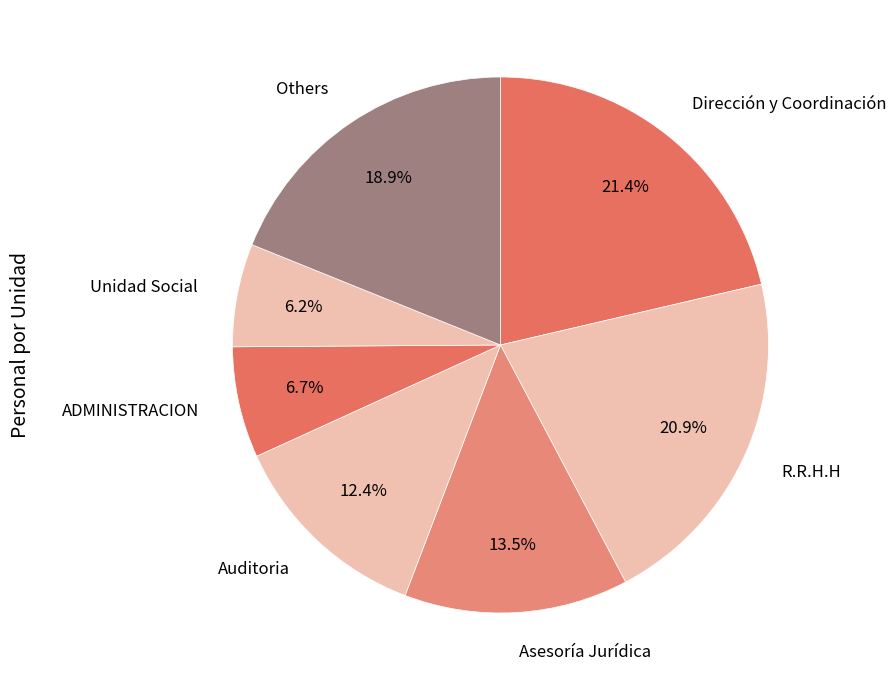

Is there any slice that represents more than half of the pie?

No